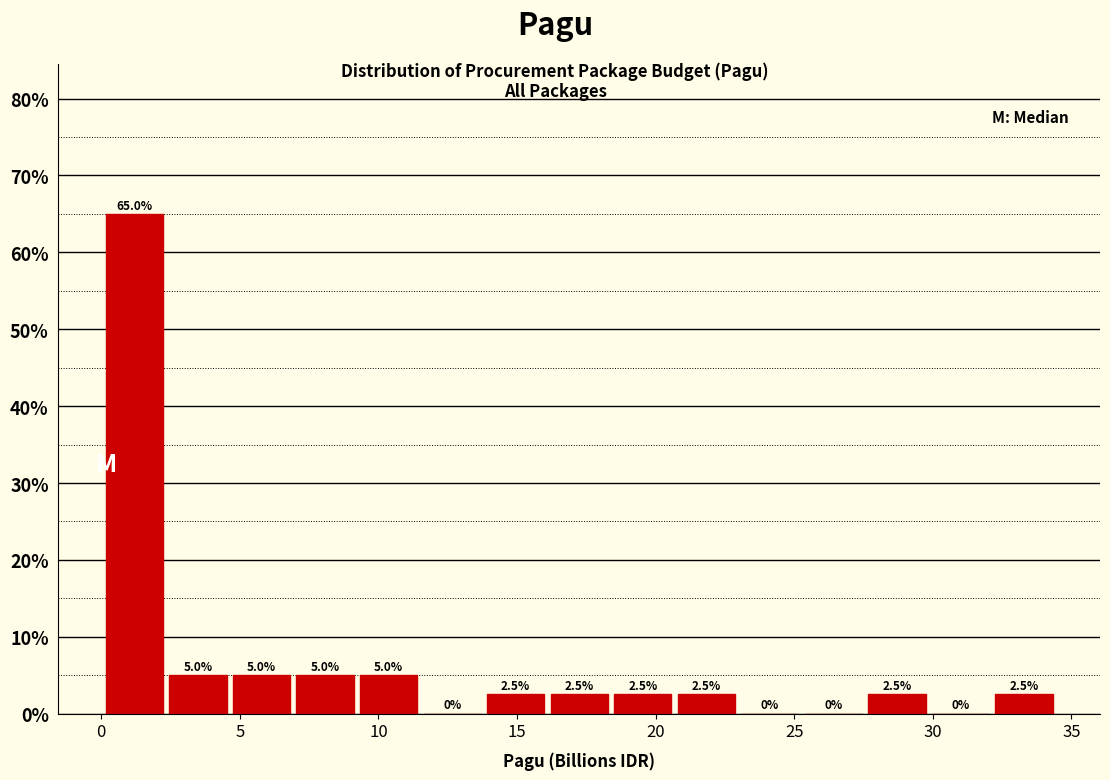

Reading left to right, list every bar in this chart as the range it spans on the x-axis followed by its height. The bar edges are not printed on the chart, so give them approximately, as read against the axis.

0.0 to 2.5: 65.0
2.5 to 4.5: 5.0
4.5 to 7.0: 5.0
7.0 to 9.0: 5.0
9.0 to 11.5: 5.0
11.5 to 14.0: 0.0
14.0 to 16.0: 2.5
16.0 to 18.5: 2.5
18.5 to 20.5: 2.5
20.5 to 23.0: 2.5
23.0 to 25.5: 0.0
25.5 to 27.5: 0.0
27.5 to 30.0: 2.5
30.0 to 32.0: 0.0
32.0 to 34.5: 2.5